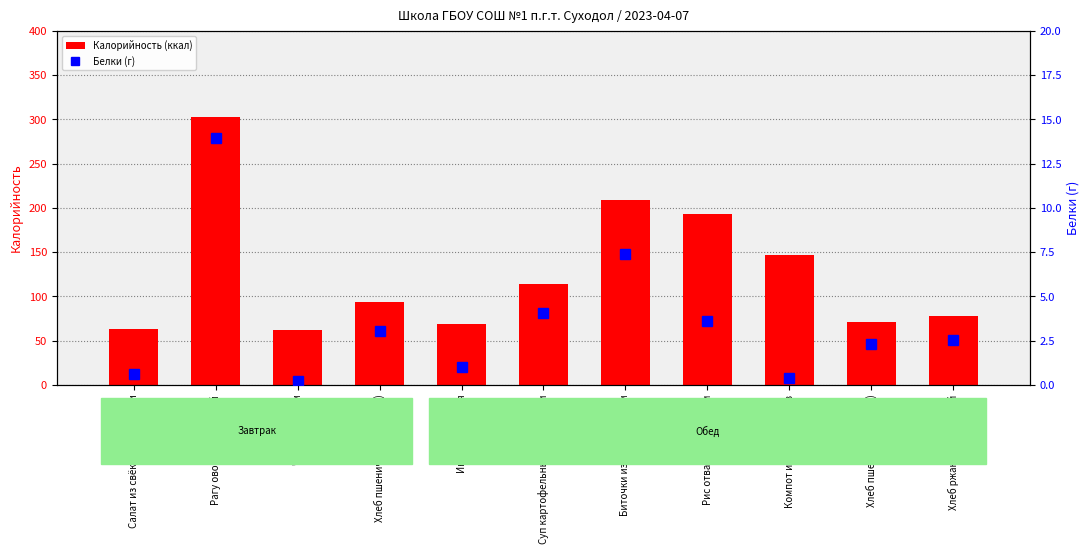

What is the difference between the second highest and second lowest values in the Белки (г) series?

7.0